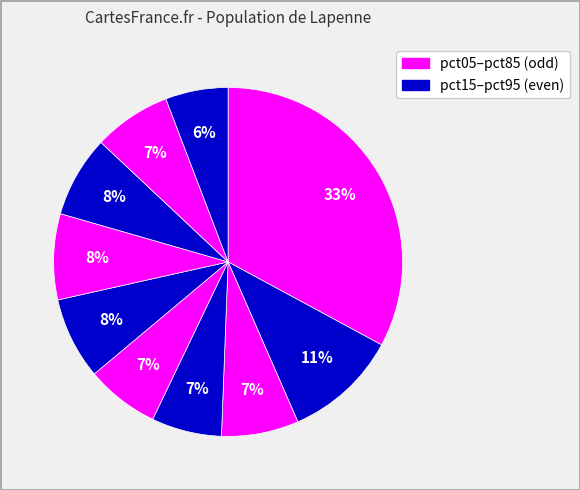

How many slices are in this pie chart?

10